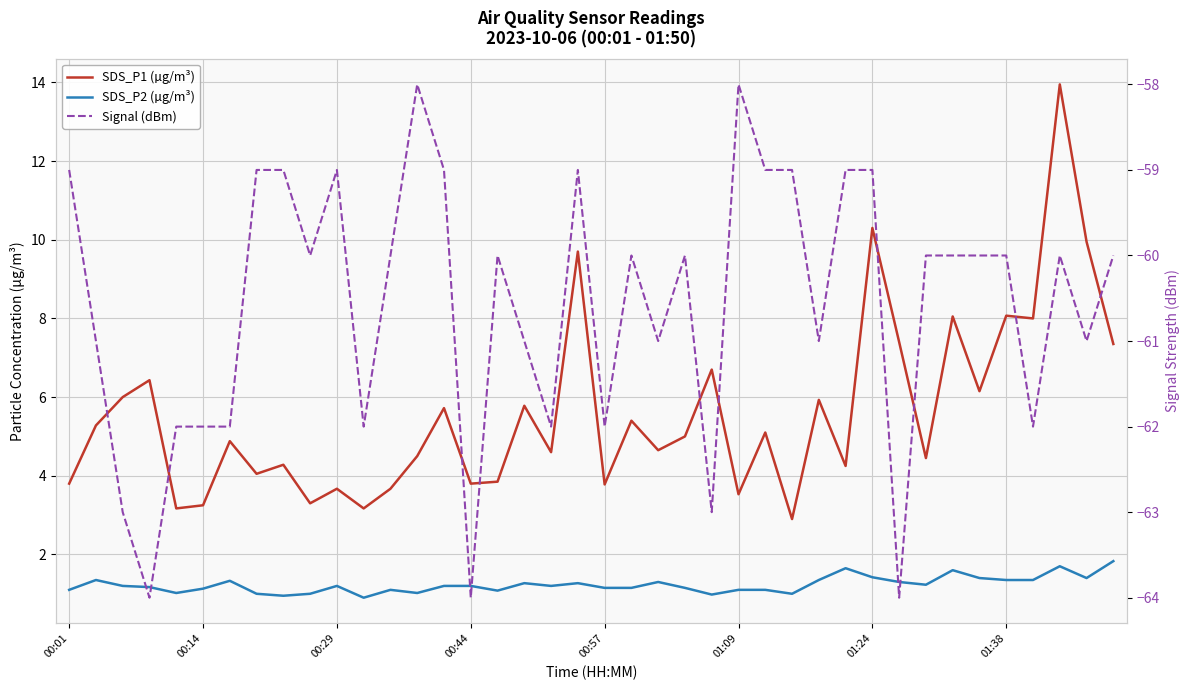

Which has a higher value, 20 or 01:38?

01:38